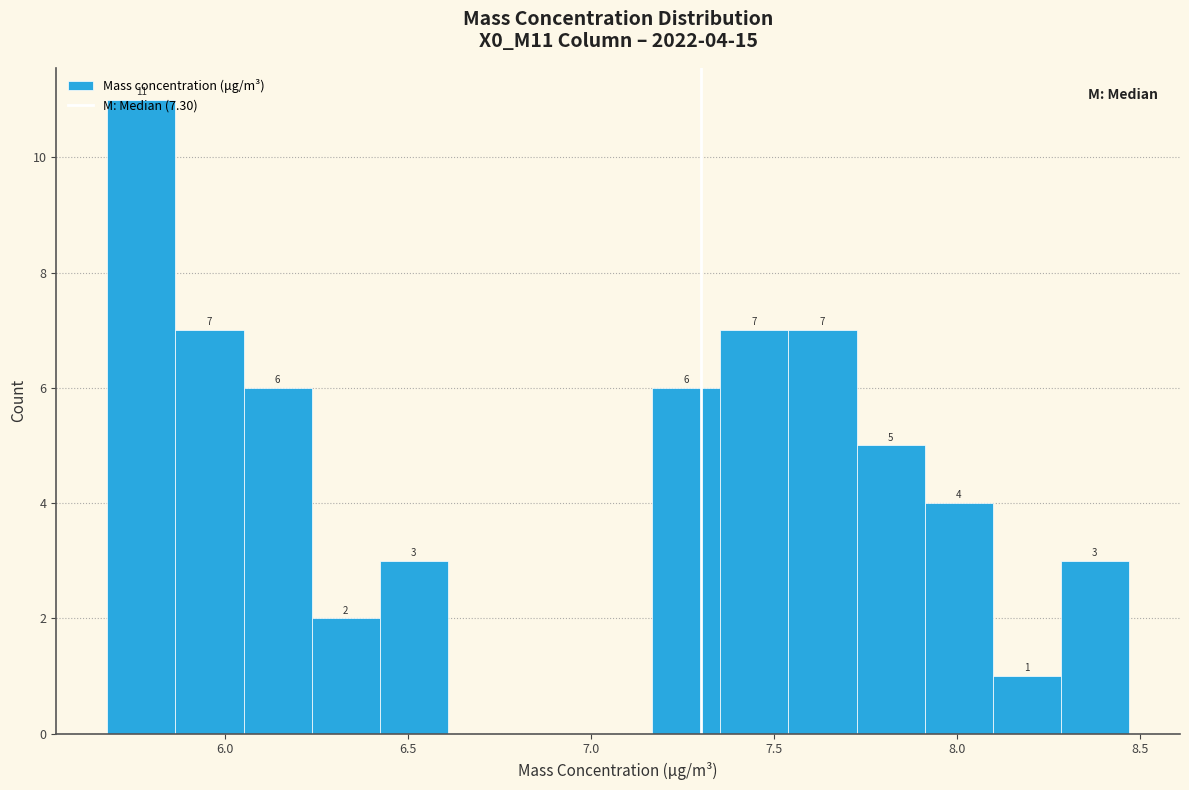

Around what value on the x-axis is the tallest bar? Give the approximate position of its centre, as read against the axis.

5.75